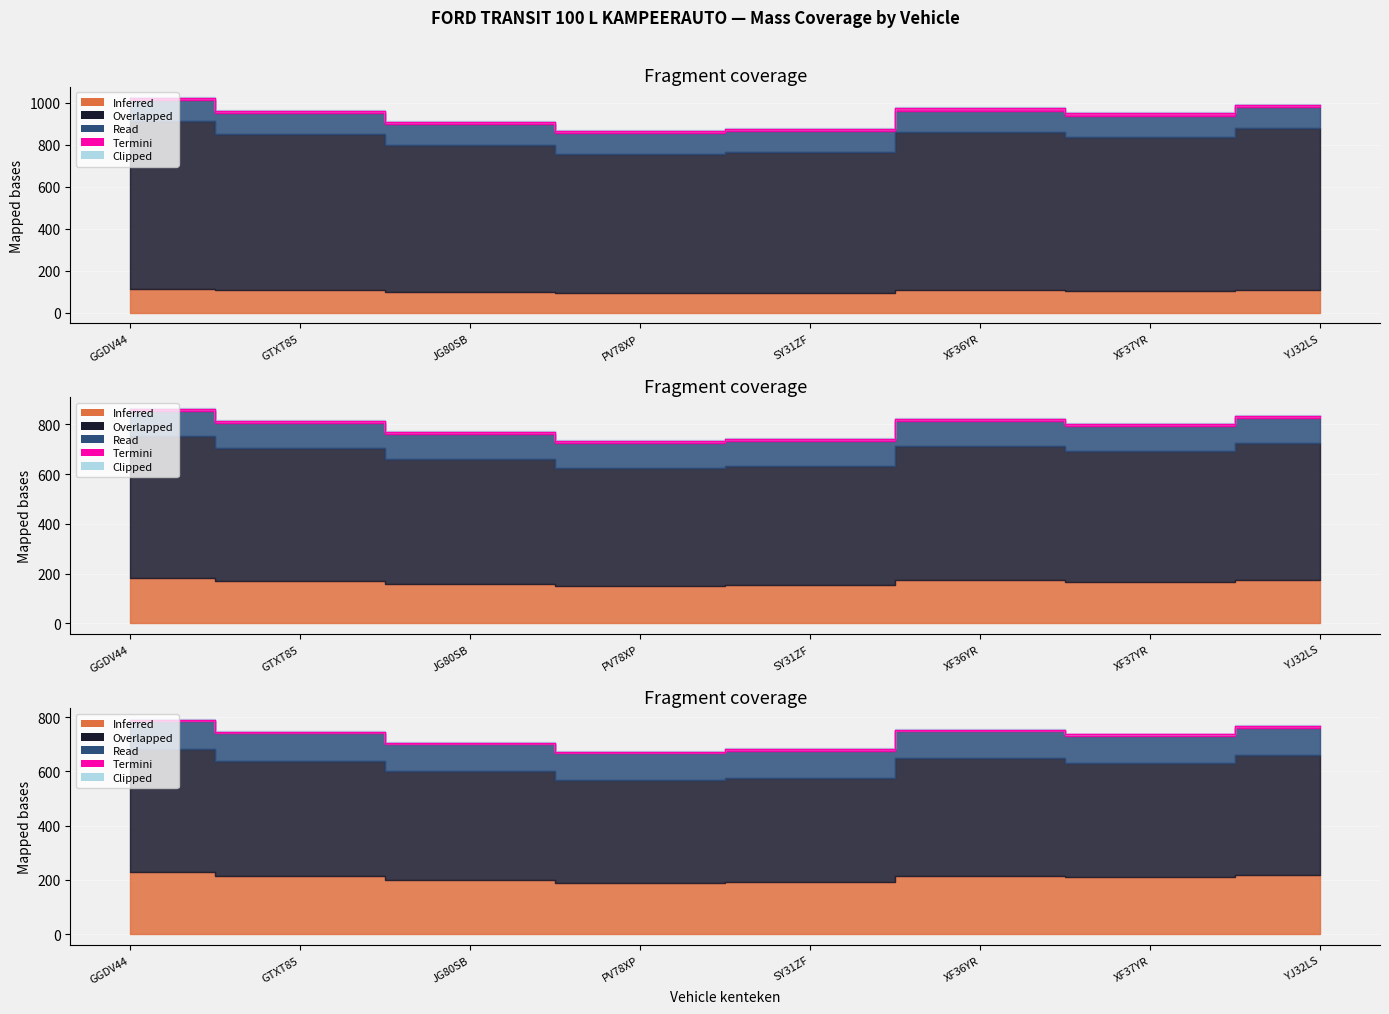

What is the value of the massa_rijklaar point at the 6th from the left?

820.8